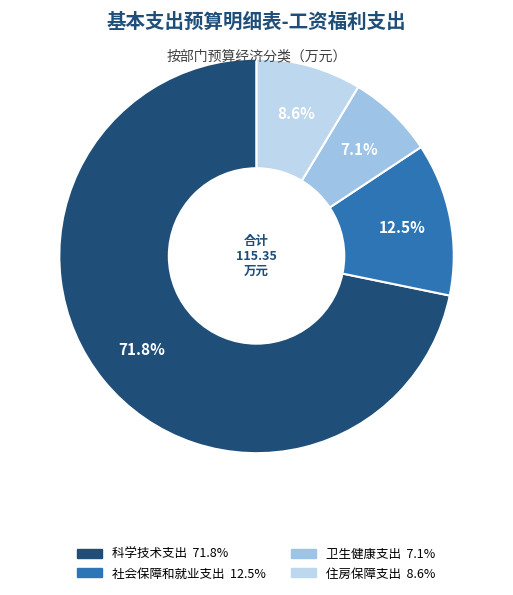

To the nearest percent, what percentage of the pie is 住房保障支出?

9%